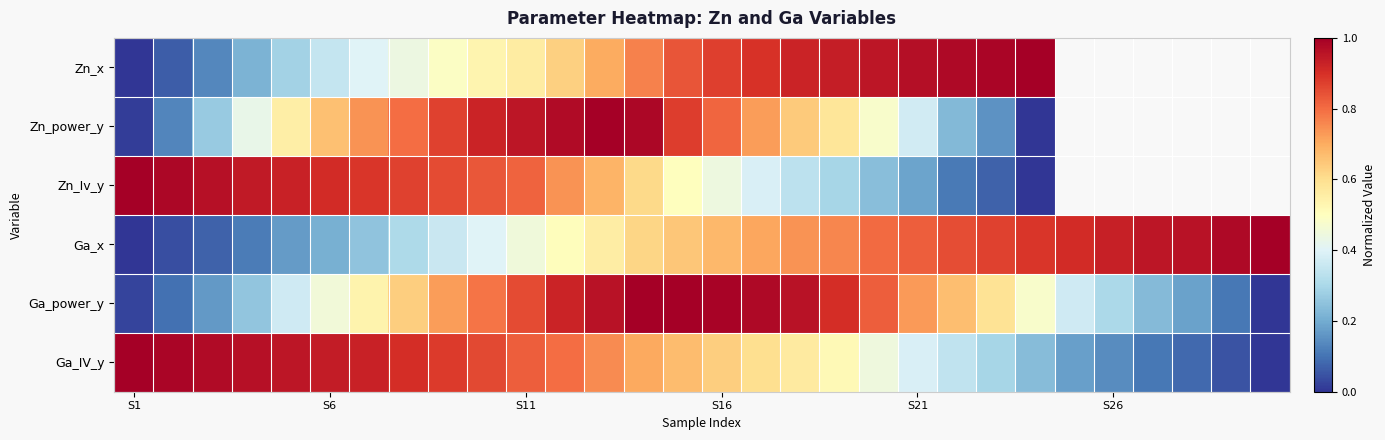

Which category has the highest value across all series?

23